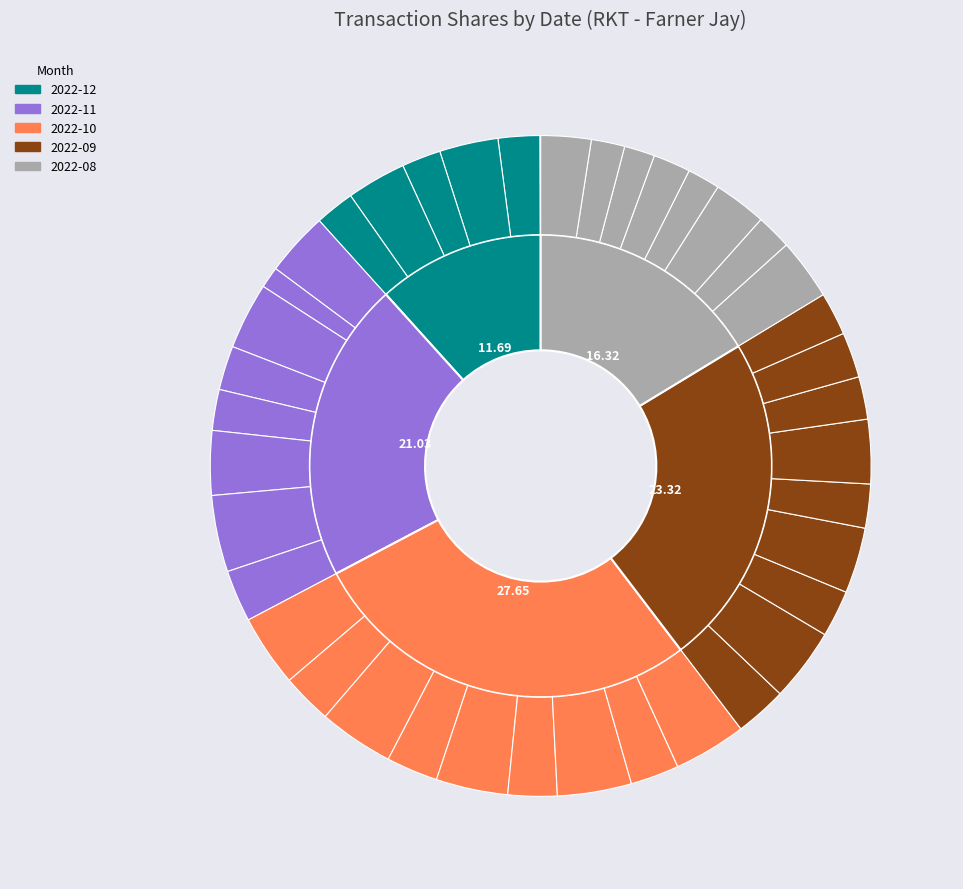

Approximately how many times larger is the value at 2022-08-15 compared to 2022-12-05?

0.6